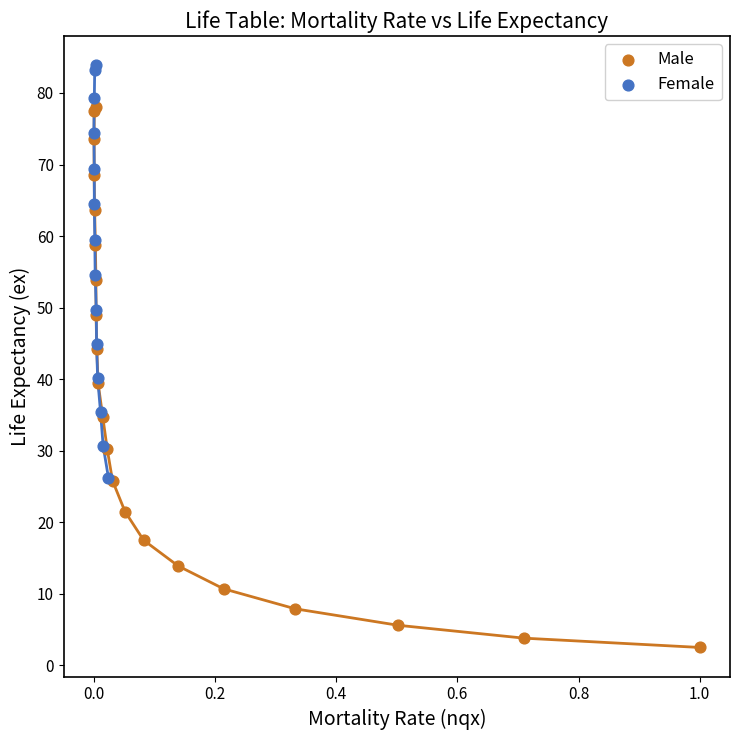

Which series has the widest spread of Y values?

Male